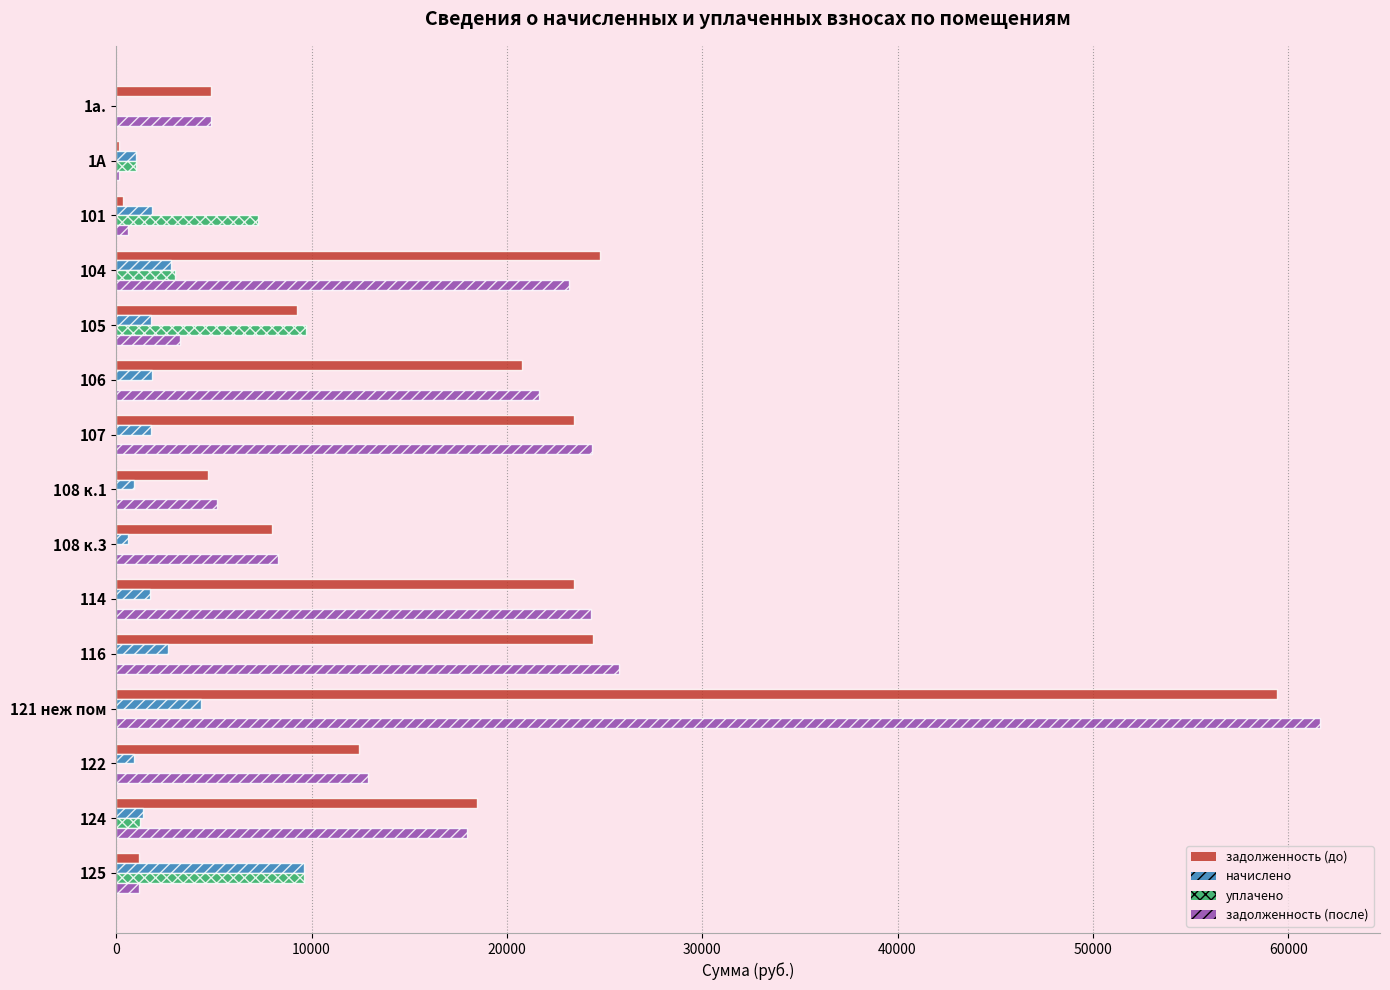

Between 114 and 125, which series saw the biggest shift?

задолженность (после)